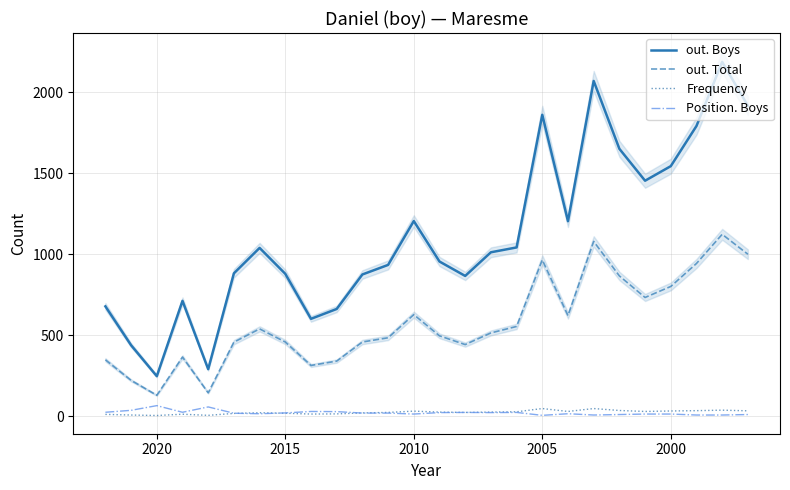

True or false: out. Total and Frequency intersect in this chart.

False